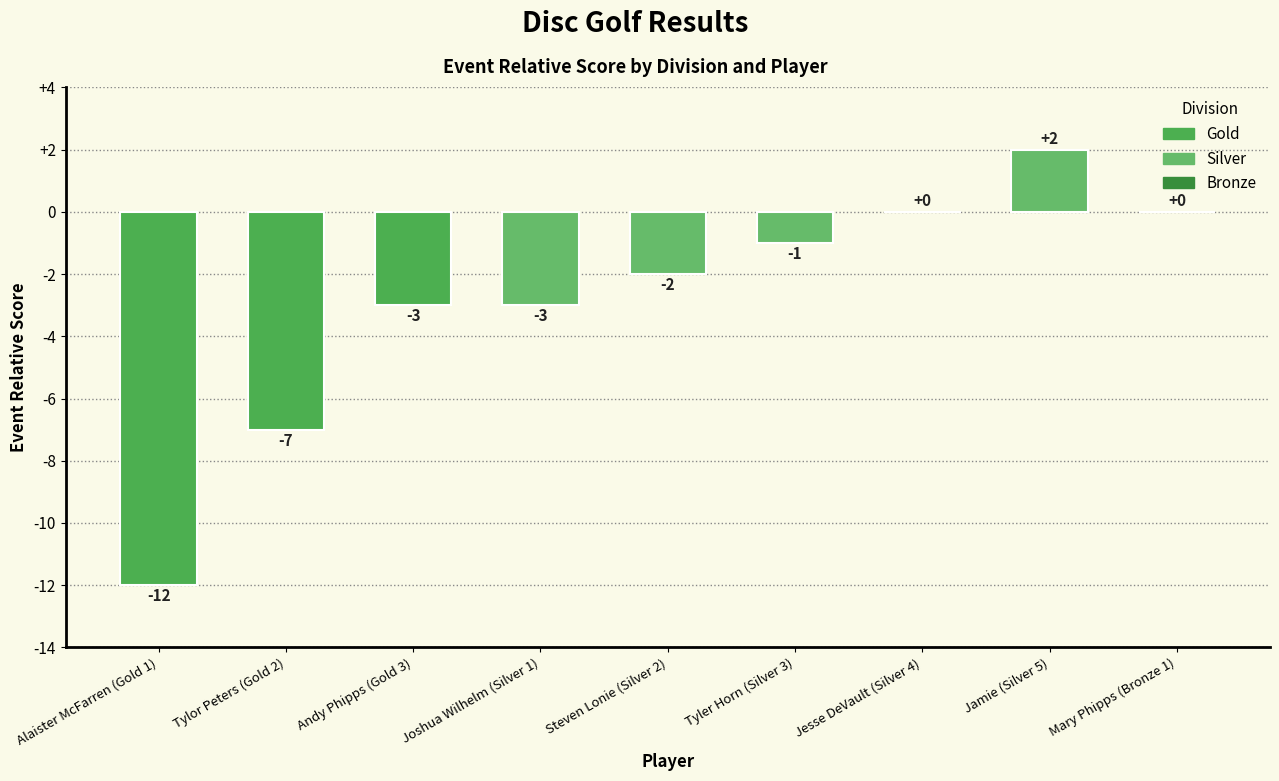

At which category does the chart reach its peak across all series?

Jamie (Silver 5)